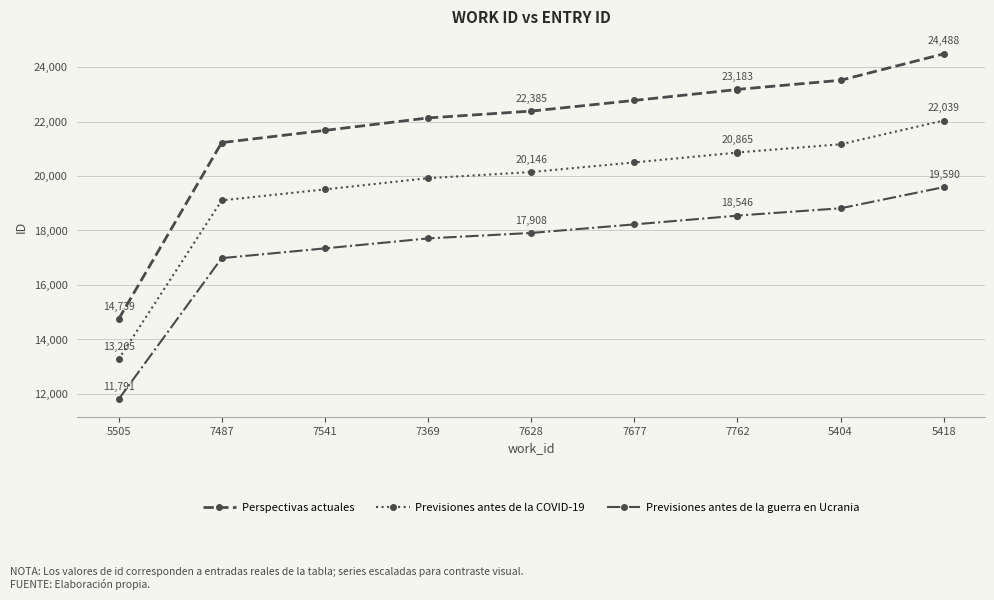

What is the sum of all Perspectivas actuales values?

219308.0